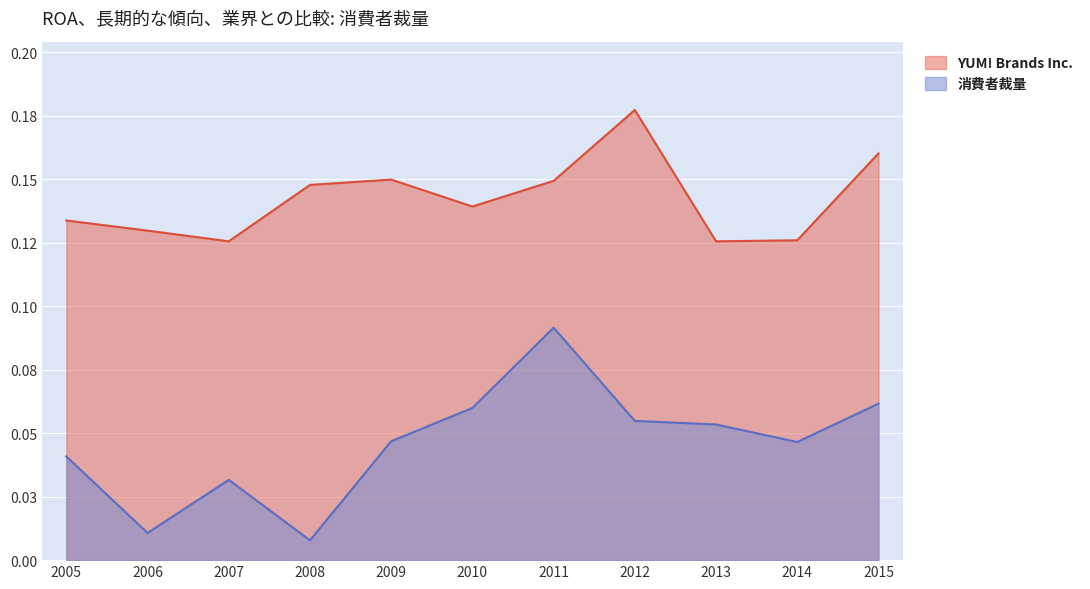

True or false: YUM! Brands Inc. and 消費者裁量 cross at least once.

False